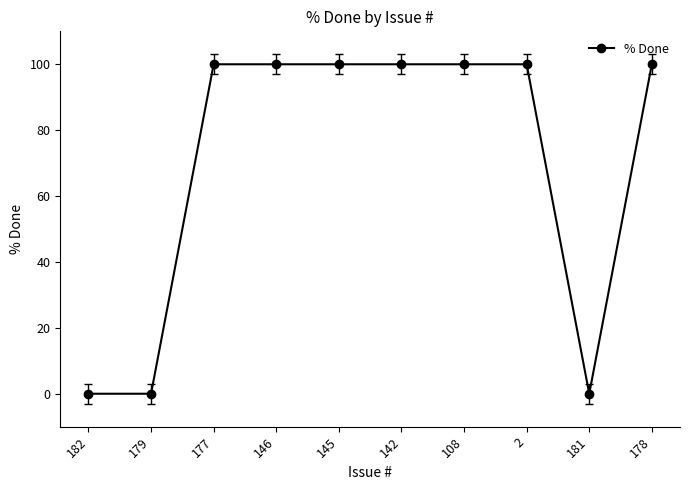

How many series are shown in this chart?

1